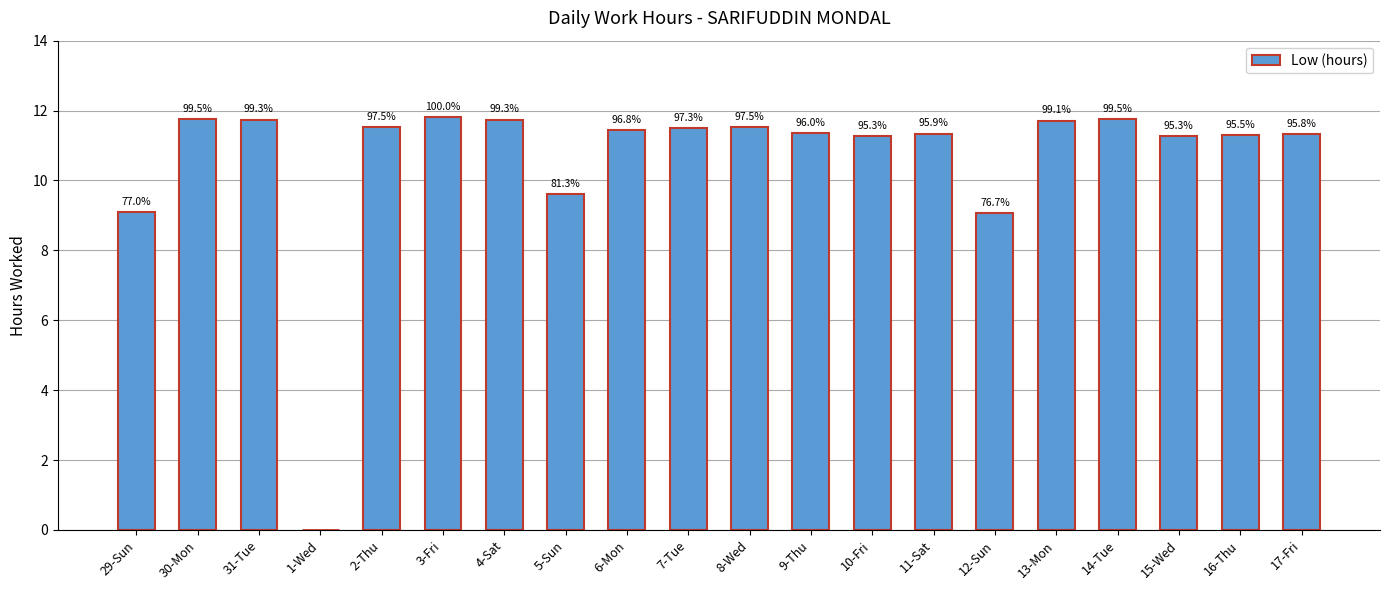

Which category has the lowest value across all series?

1-Wed